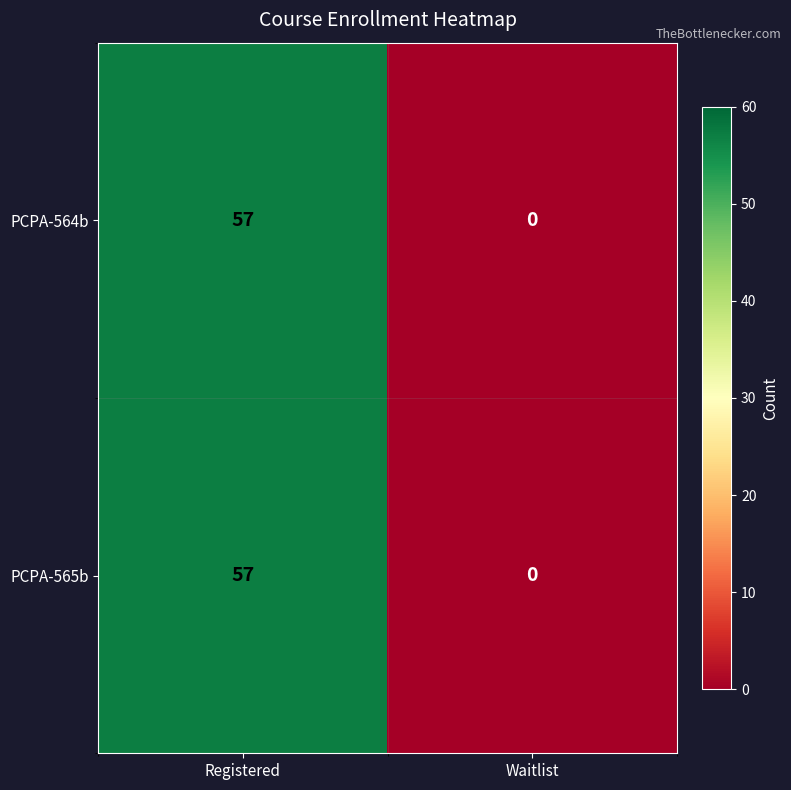

Reading left to right, list all the values displayed in this chart.

PCPA-564b: 57	0
PCPA-565b: 57	0